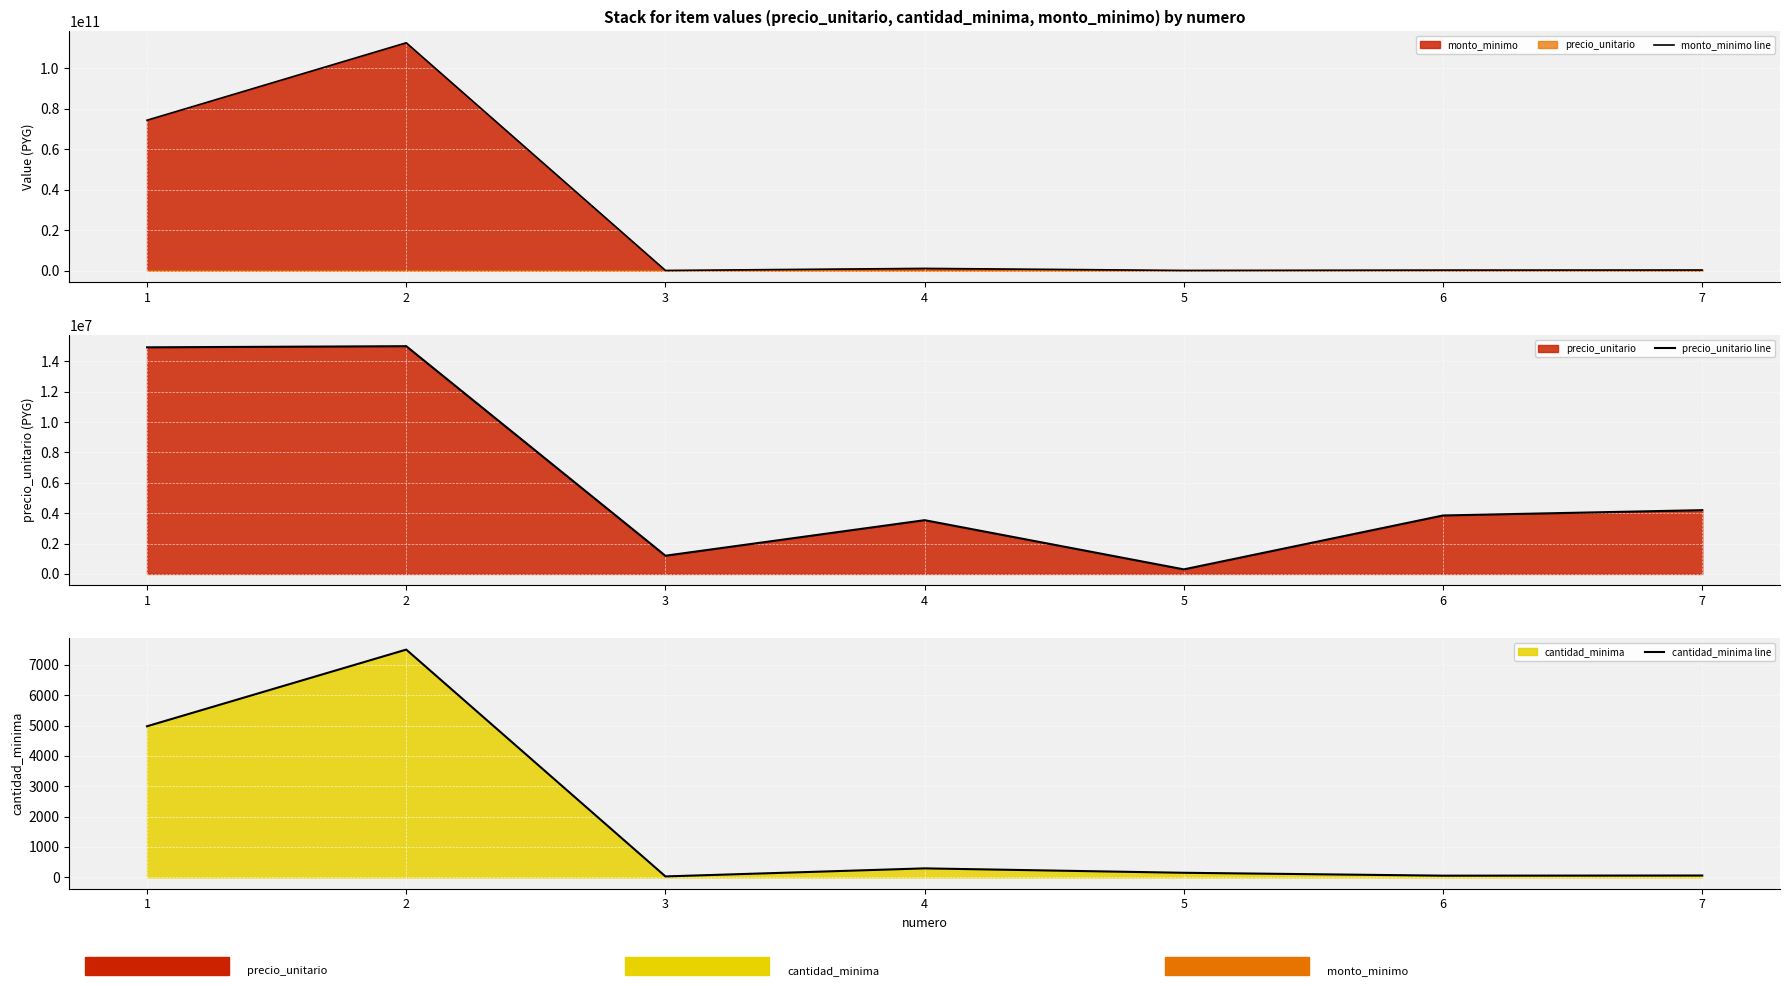

What is the total value across all series at 6?

215600055